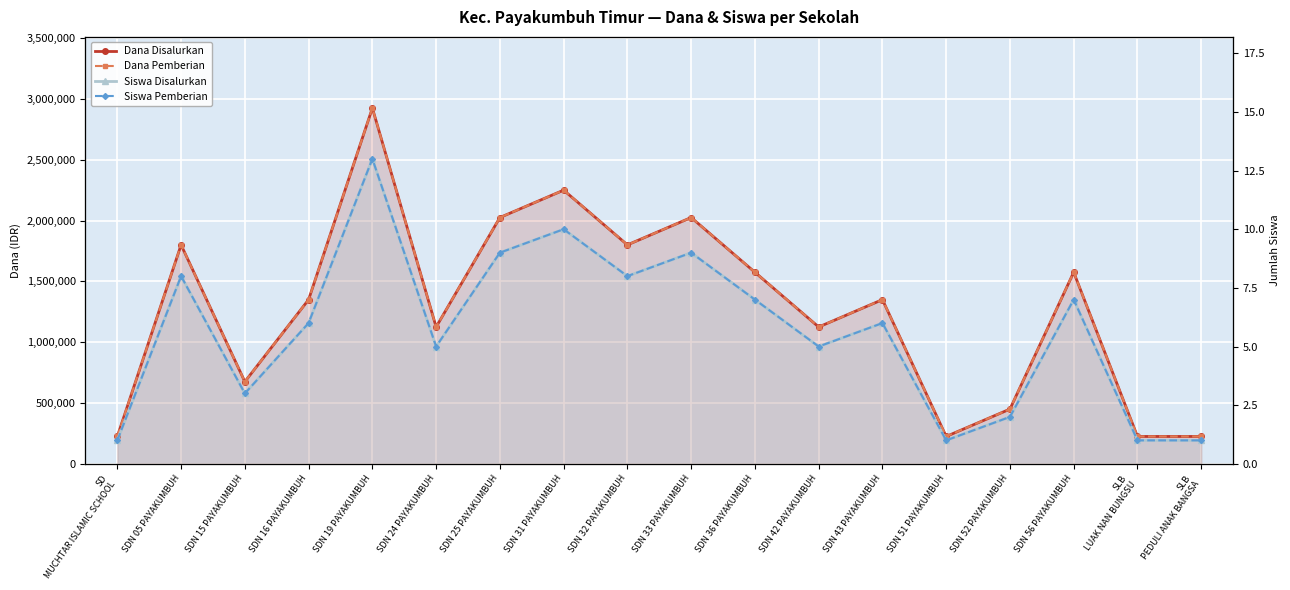

What is the sum of the Siswa Pemberian values at SDN 51 PAYAKUMBUH and SDN 42 PAYAKUMBUH?

6